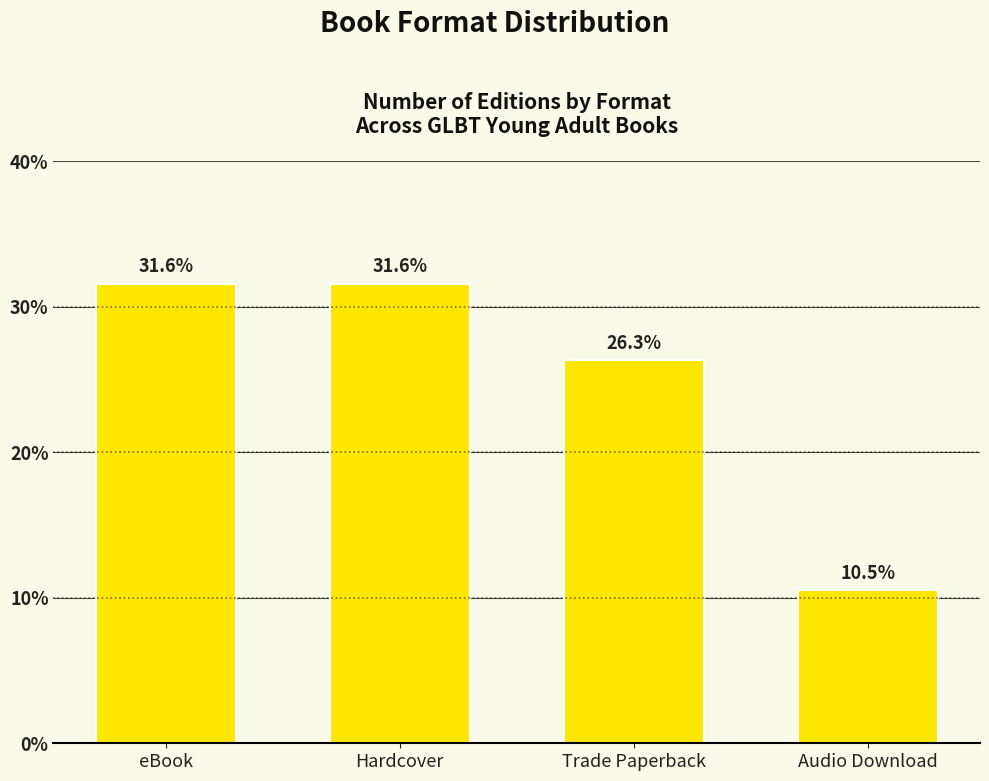

What position from the right is Trade Paperback?

2